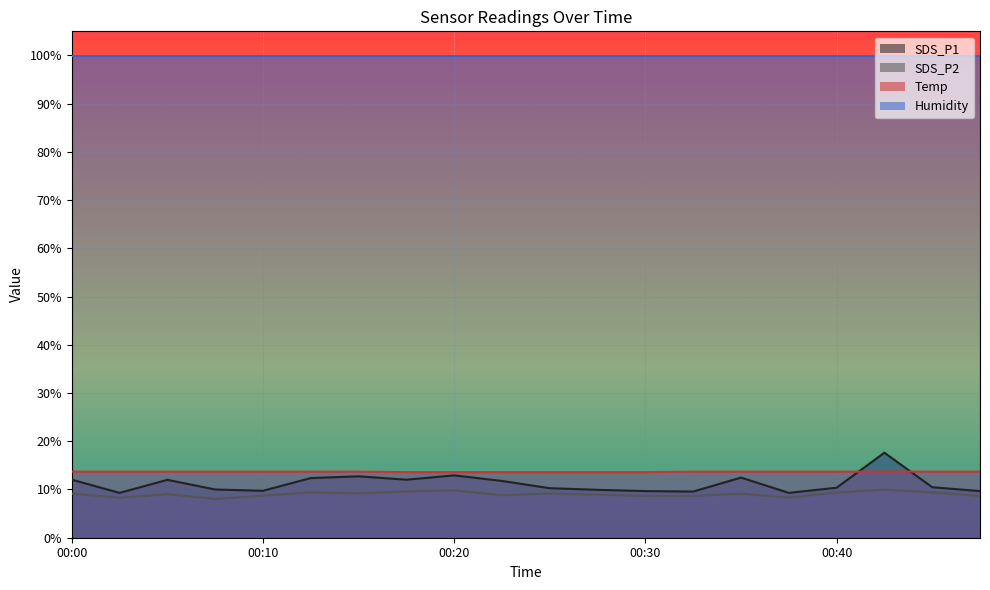

Which series has the largest range (max minus min)?

SDS_P1